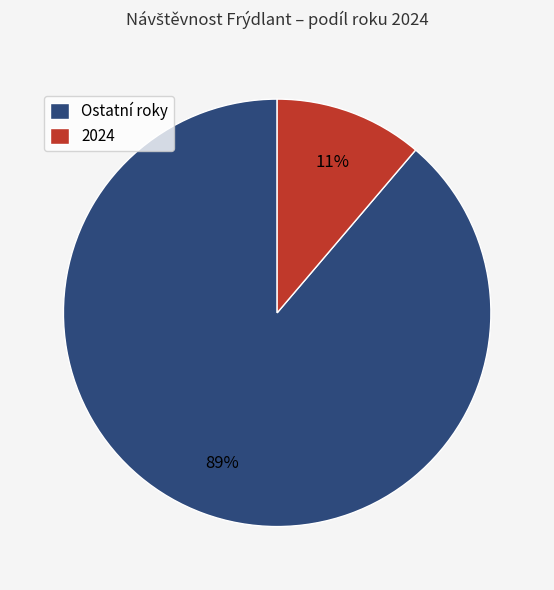

True or false: 2024 accounts for 1% of the total.

False